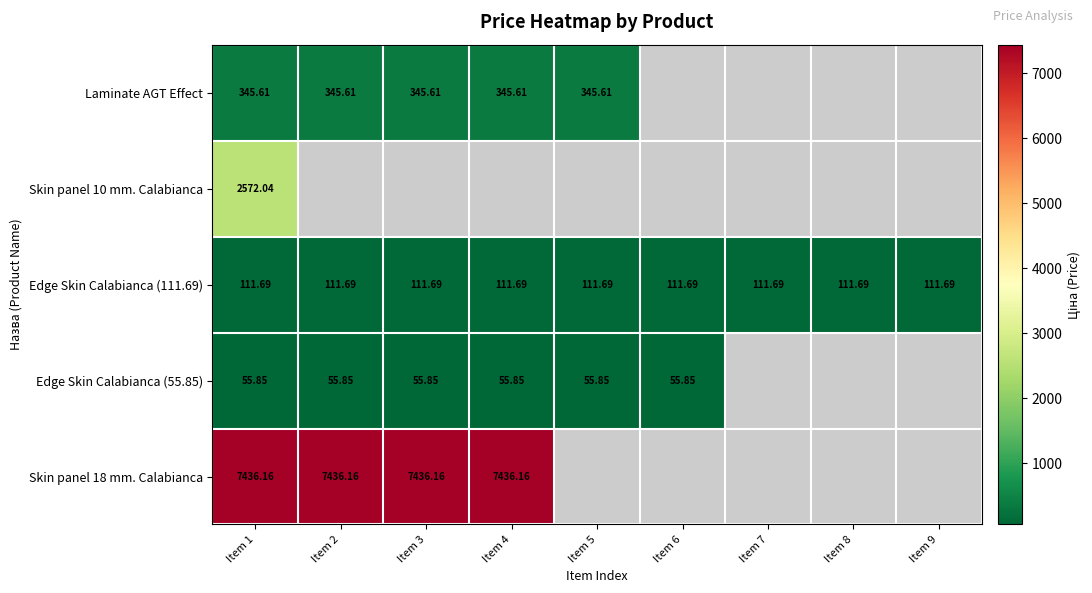

Rank the categories by Laminate AGT Effect value from highest to lowest.

Item 1, Item 2, Item 3, Item 4, Item 5, Item 6, Item 7, Item 8, Item 9